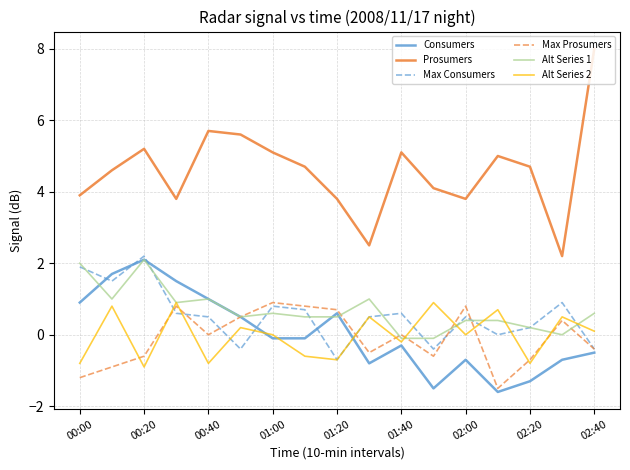

Which series has the largest range (max minus min)?

Prosumers